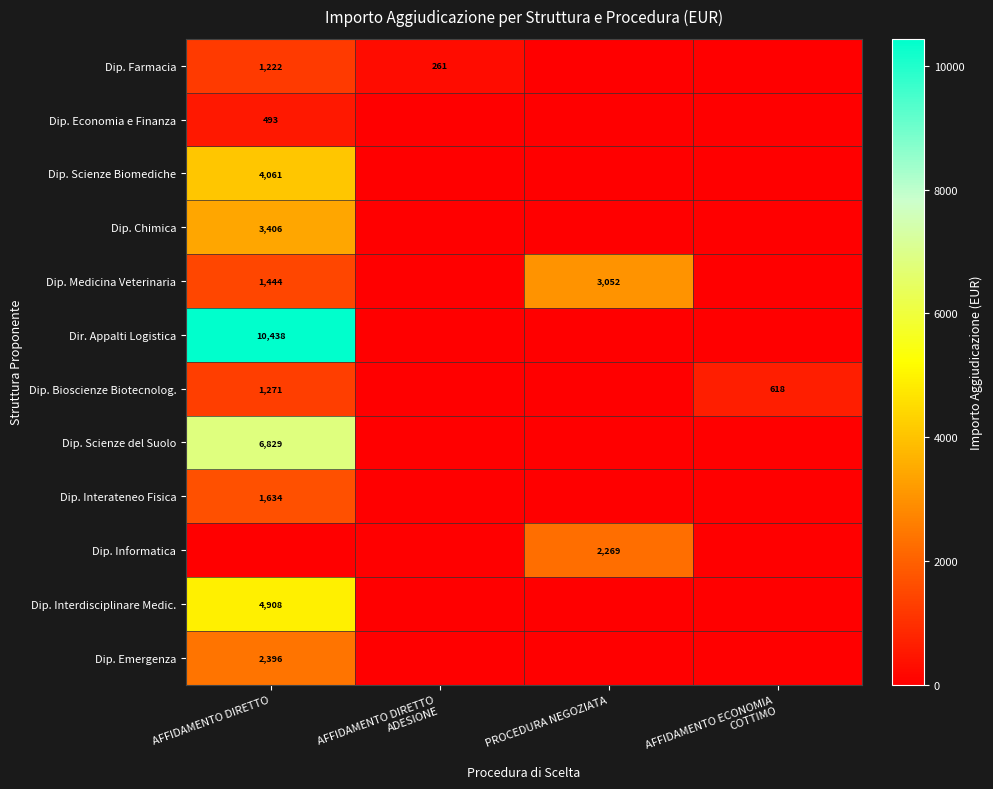

Count the number of categories in the chart.

4